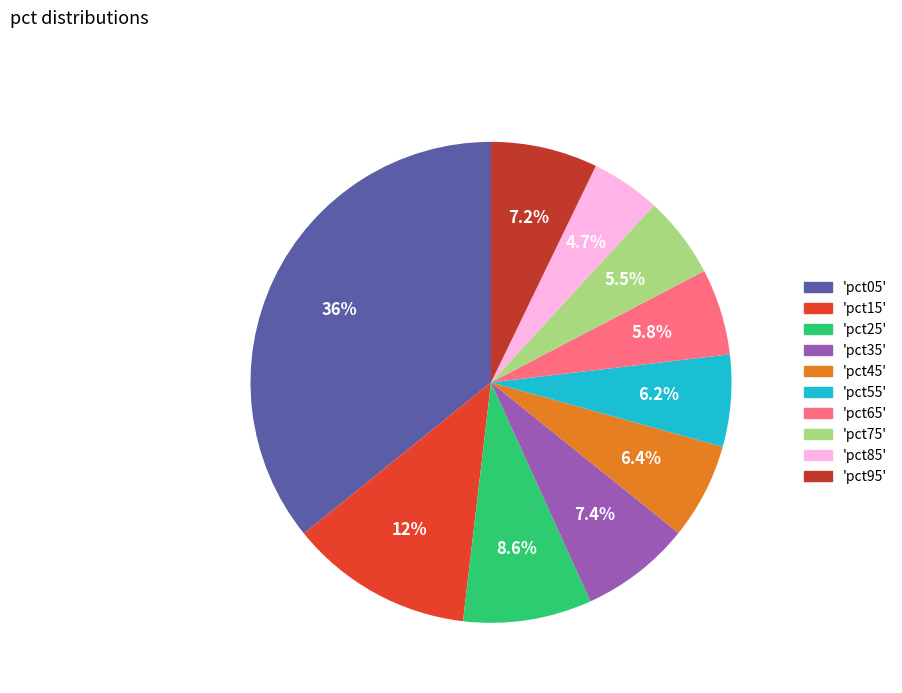

Is there a majority slice in this chart?

No